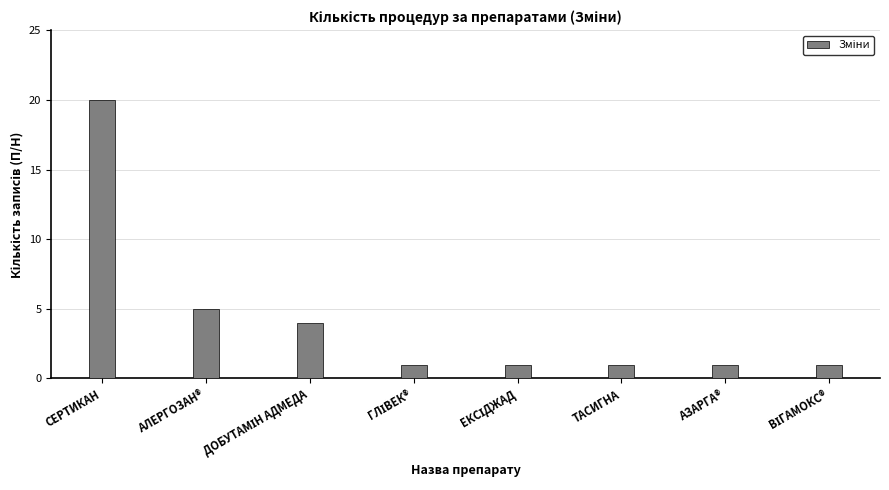

What is the value of the 6th bar from the left?

1